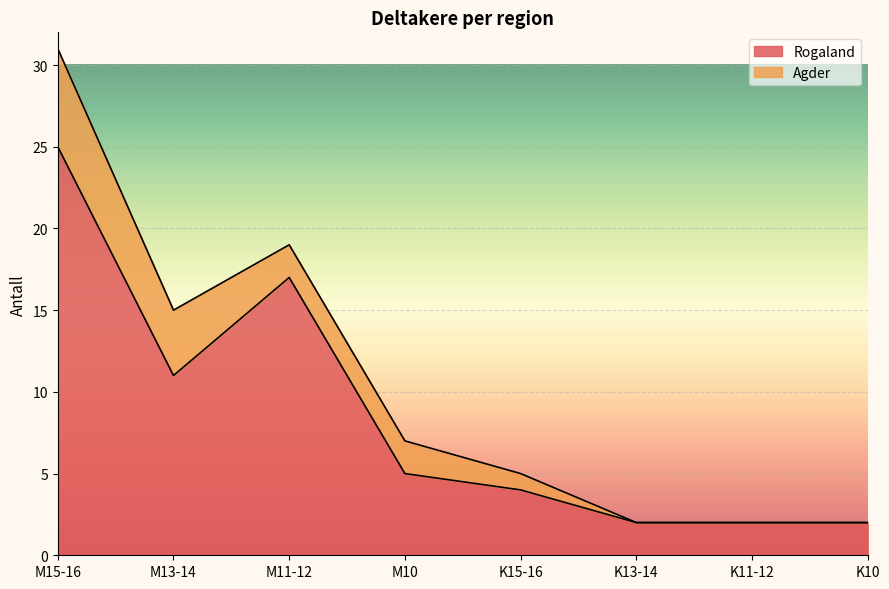

Does the chart display data point markers on the line(s)?

No